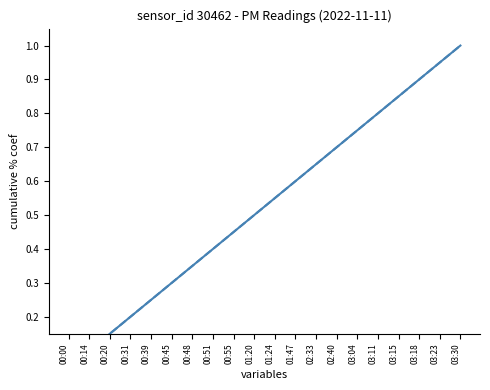

True or false: P1 and P2 intersect in this chart.

False